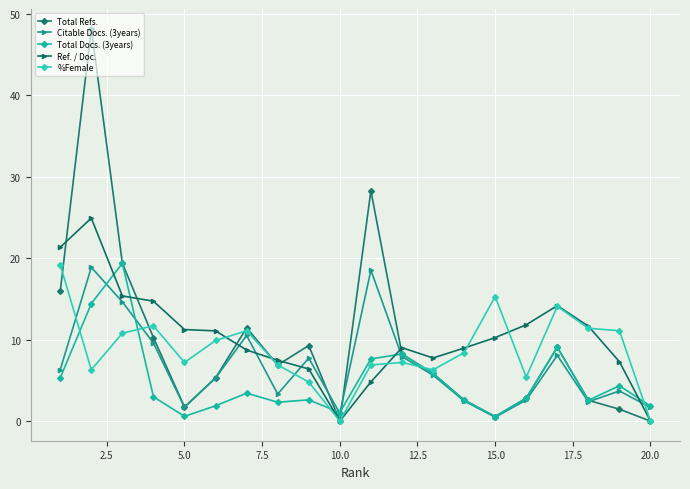

True or false: Total Refs. has more than 0 points higher than both neighbors.

True